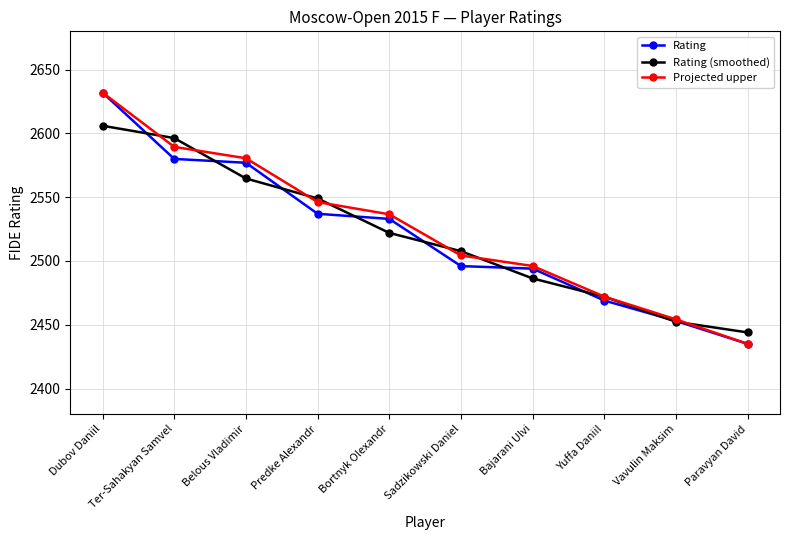

Count the number of data series in this chart.

3